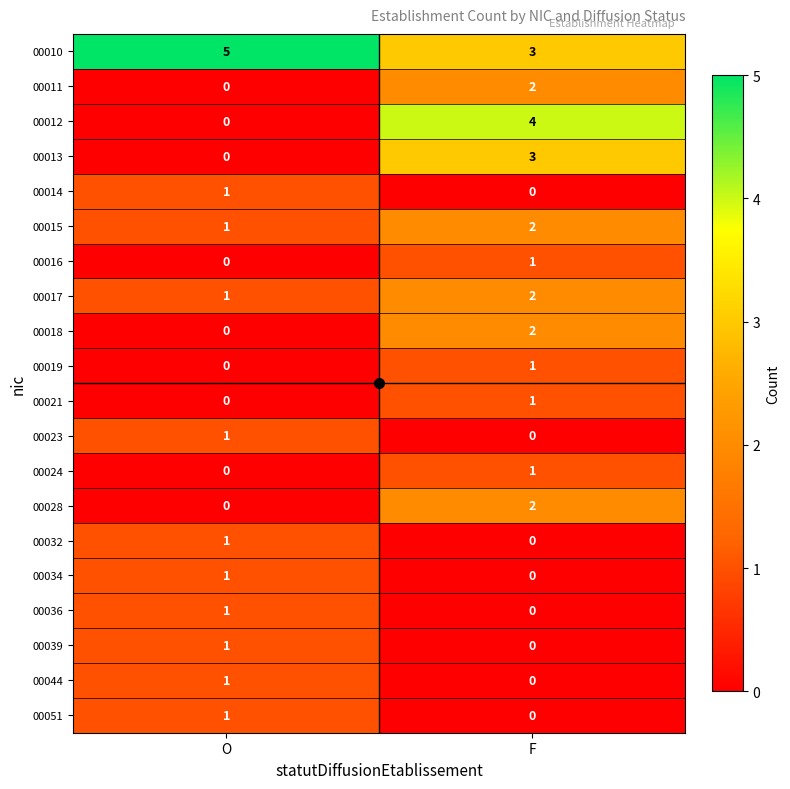

Between O and F, which series saw the biggest shift?

00012